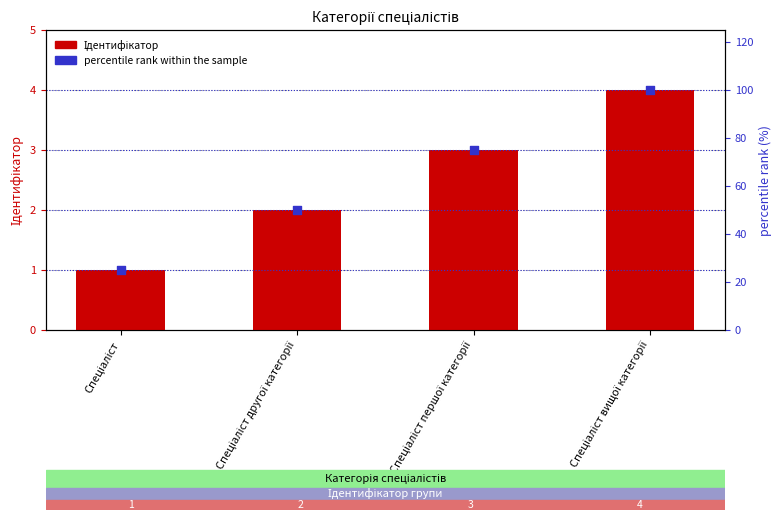

At which category is the sum across all series the highest?

Спеціаліст вищої категорії